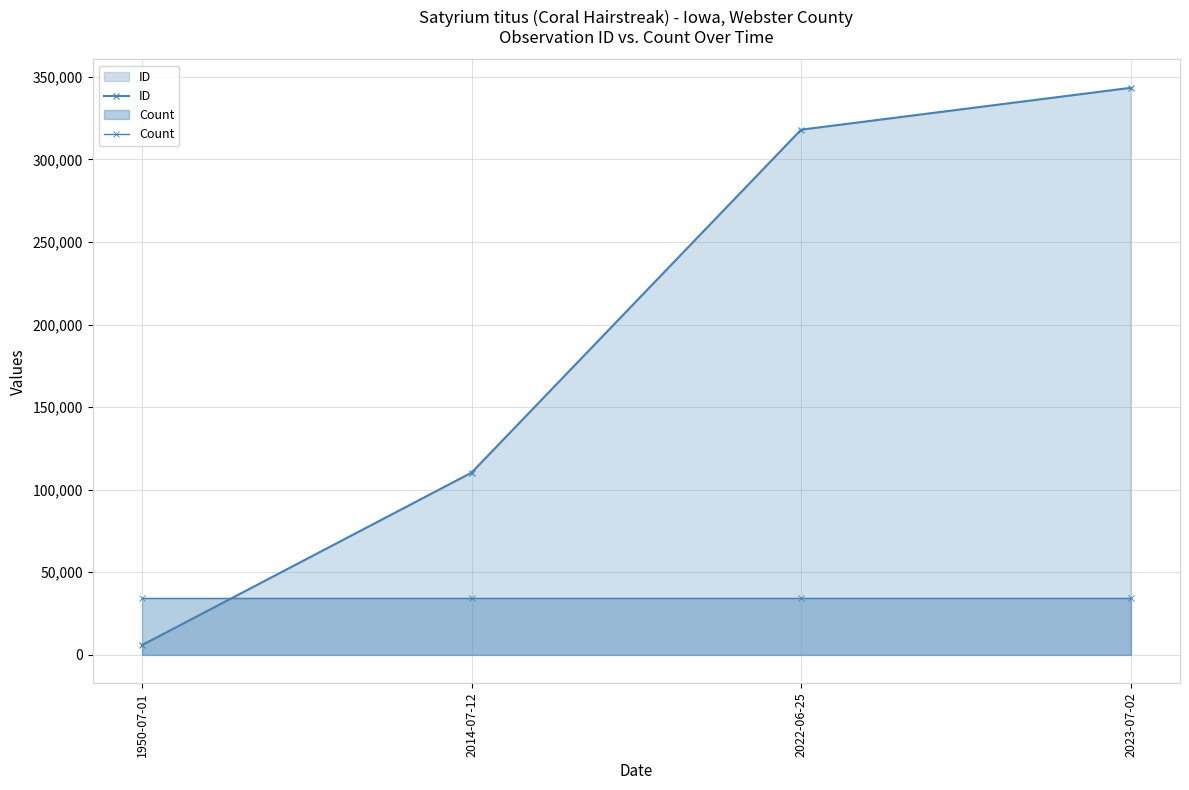

Which series has the largest total across all categories?

ID